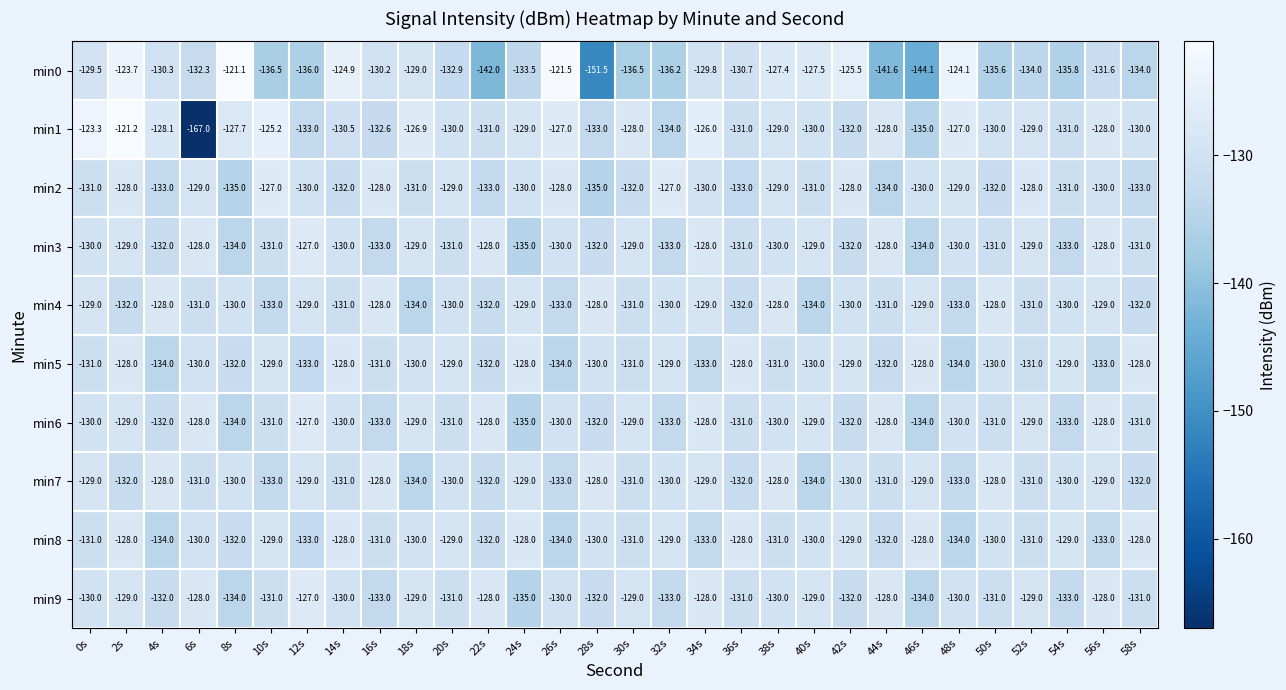

Count the min4 values in the range -132 to -129.

20